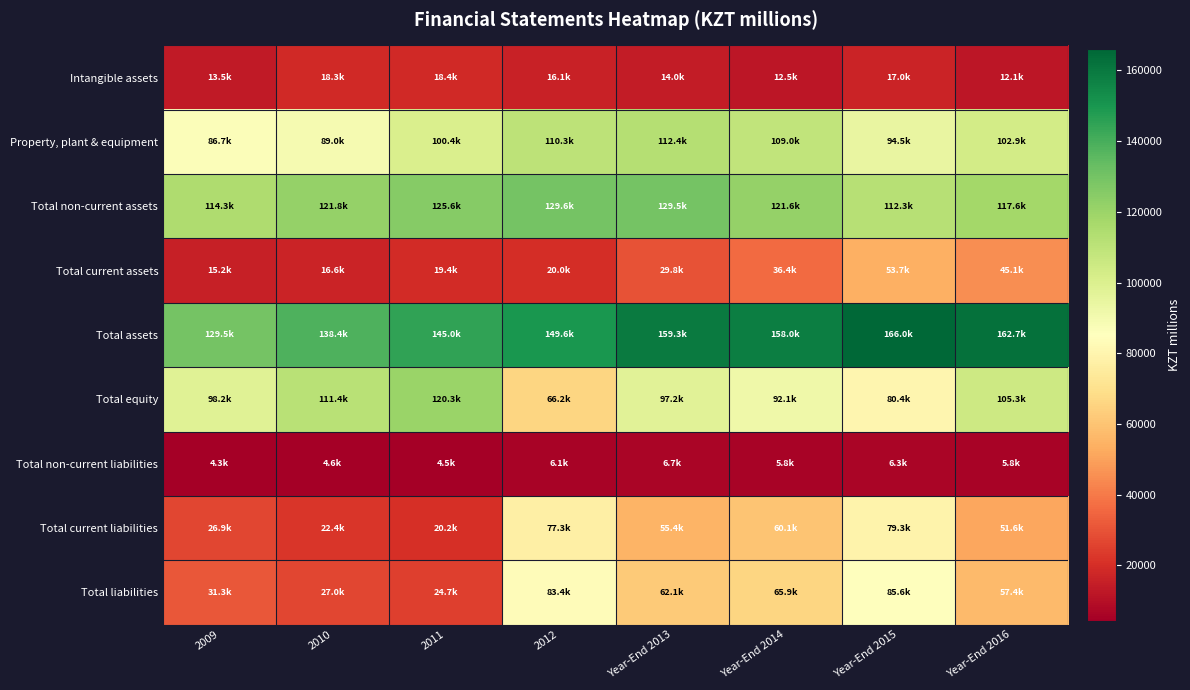

Reading right to left, transcribe all the data shown in this chart.

Intangible assets: Year-End 2016=12108	Year-End 2015=16956	Year-End 2014=12494	Year-End 2013=13955	2012=16140	2011=18434	2010=18309	2009=13468
Property, plant & equipment: Year-End 2016=102900	Year-End 2015=94502	Year-End 2014=108955	Year-End 2013=112369	2012=110337	2011=100372	2010=89000	2009=86723
Total non-current assets: Year-End 2016=117591	Year-End 2015=112301	Year-End 2014=121594	Year-End 2013=129455	2012=129598	2011=125565	2010=121806	2009=114341
Total current assets: Year-End 2016=45070	Year-End 2015=53726	Year-End 2014=36399	Year-End 2013=29825	2012=20043	2011=19418	2010=16590	2009=15173
Total assets: Year-End 2016=162661	Year-End 2015=166027	Year-End 2014=157993	Year-End 2013=159280	2012=149641	2011=144983	2010=138396	2009=129514
Total equity: Year-End 2016=105308	Year-End 2015=80446	Year-End 2014=92074	Year-End 2013=97193	2012=66203	2011=120252	2010=111394	2009=98226
Total non-current liabilities: Year-End 2016=5782	Year-End 2015=6323	Year-End 2014=5818	Year-End 2013=6658	2012=6092	2011=4486	2010=4581	2009=4346
Total current liabilities: Year-End 2016=51571	Year-End 2015=79258	Year-End 2014=60101	Year-End 2013=55429	2012=77346	2011=20245	2010=22421	2009=26942
Total liabilities: Year-End 2016=57353	Year-End 2015=85581	Year-End 2014=65919	Year-End 2013=62087	2012=83438	2011=24731	2010=27002	2009=31288